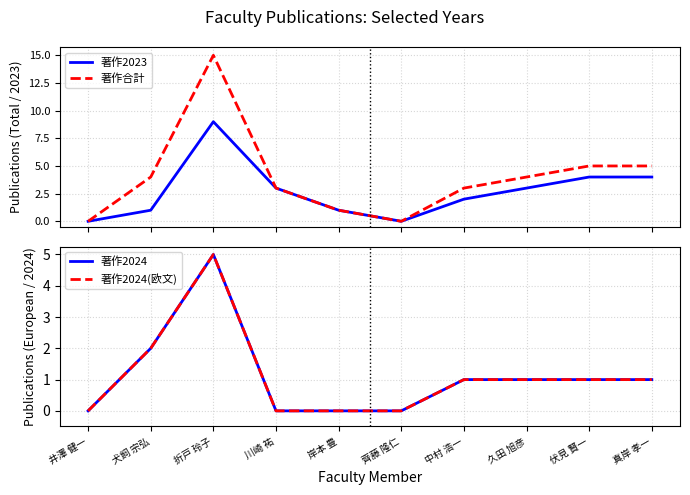

Where does the 著作合計 series first go above 4?

折戸 玲子